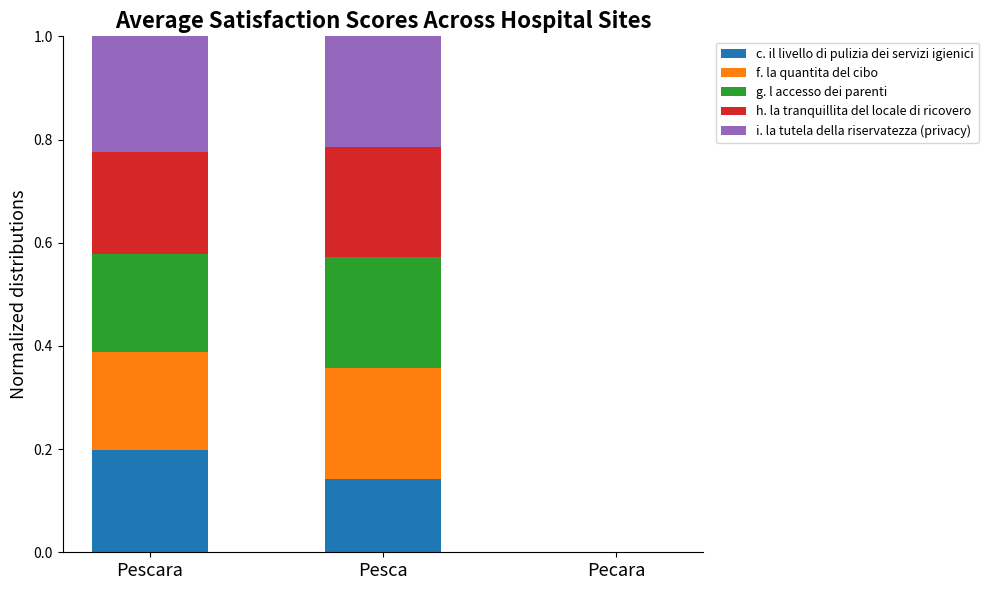

What is the total value across all series at Pesca?

1.0